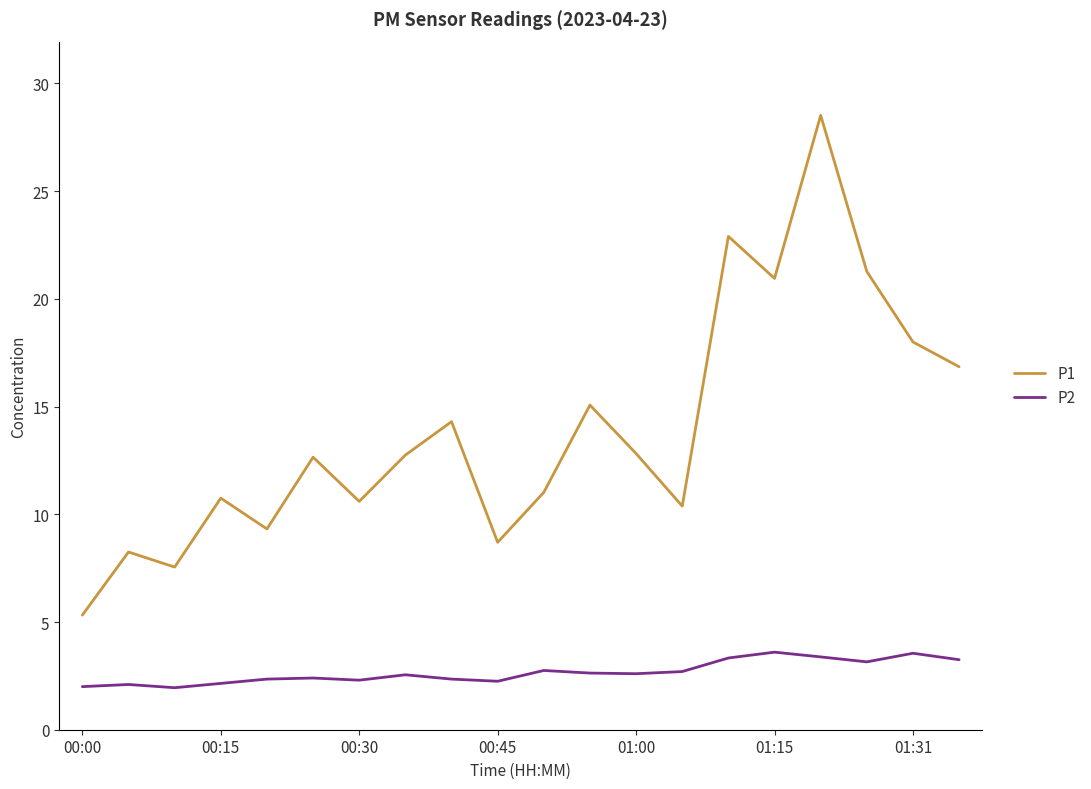

List the series in order of their peak value, lowest first.

P2, P1